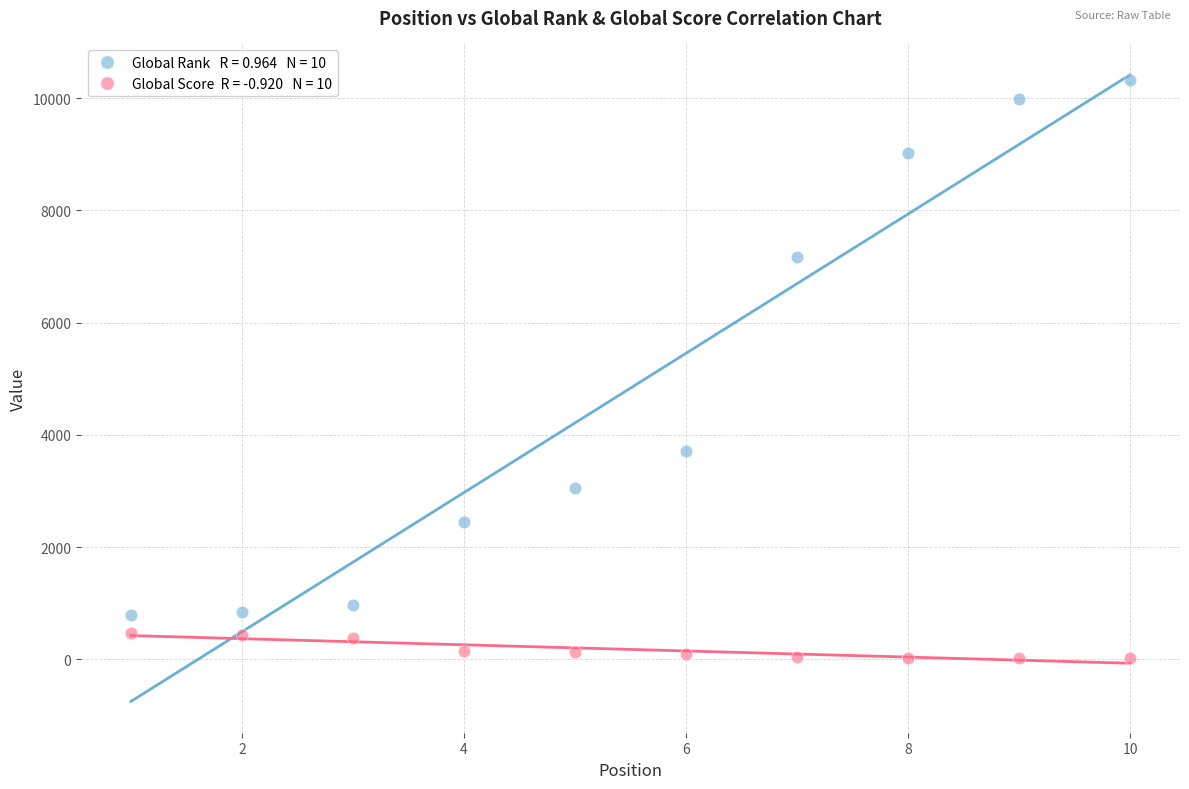

Across all series, what Y value is closest to 5172?

3711